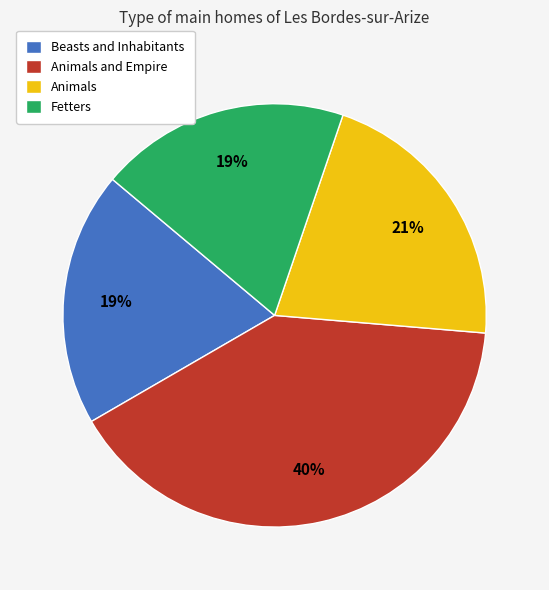

Between Beasts and Inhabitants and Animals and Empire, which is larger?

Animals and Empire